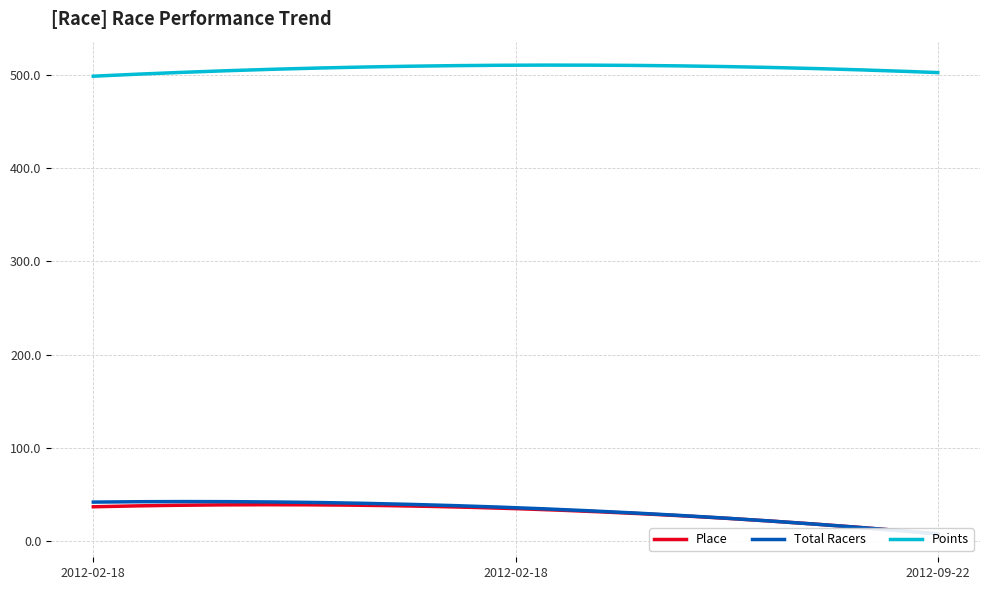

Does the chart have visible grid lines?

Yes